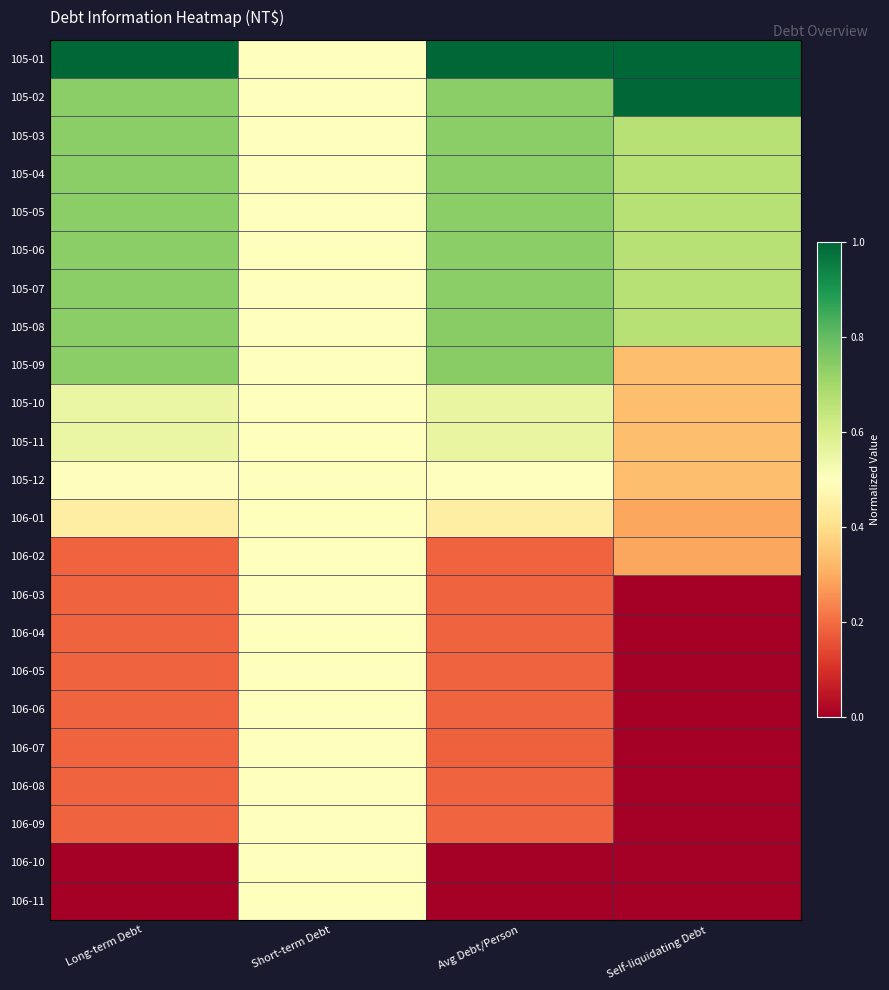

How many distinct data groups are displayed?

23